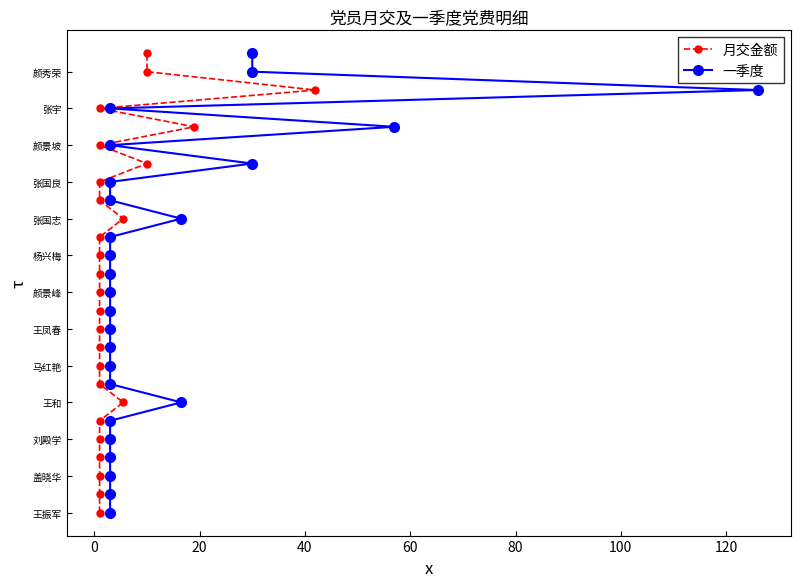

Is it true that 月交金额 equals 1 at 60?

False